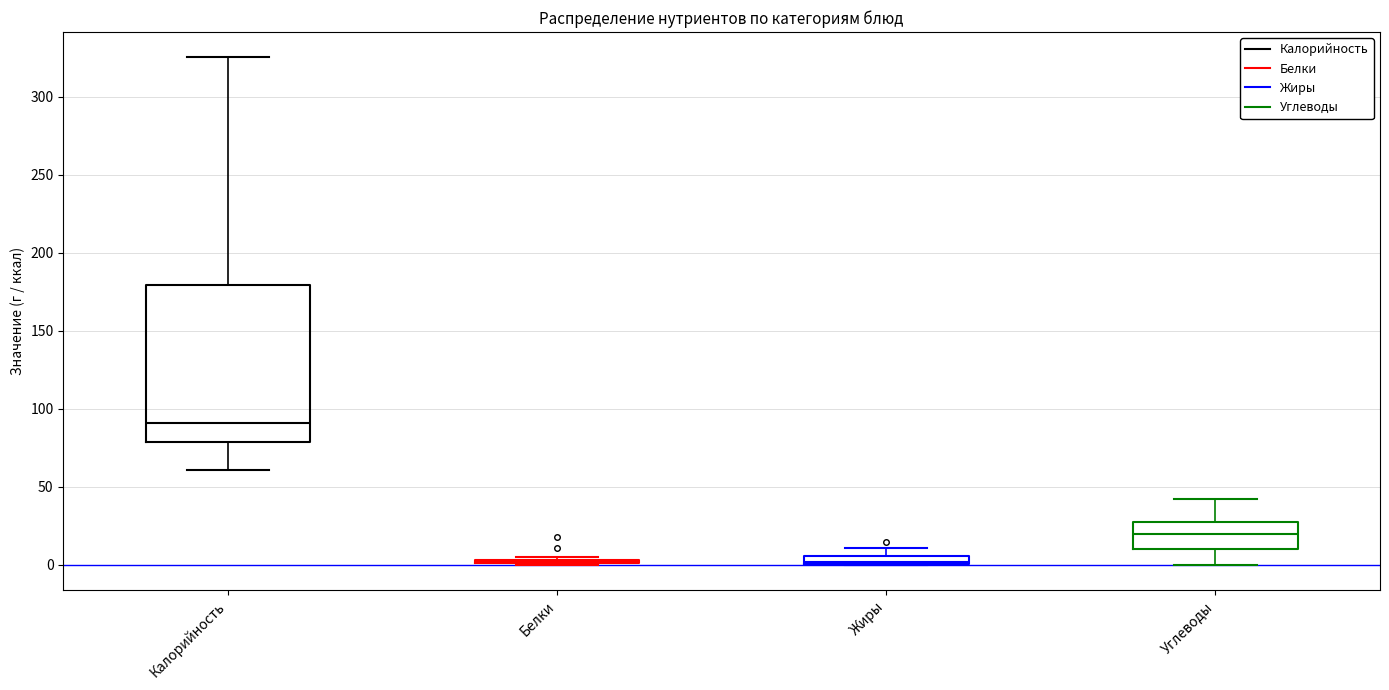

Comparing the boxes themselves (not the whiskers), which one is the tallest?

Калорийность